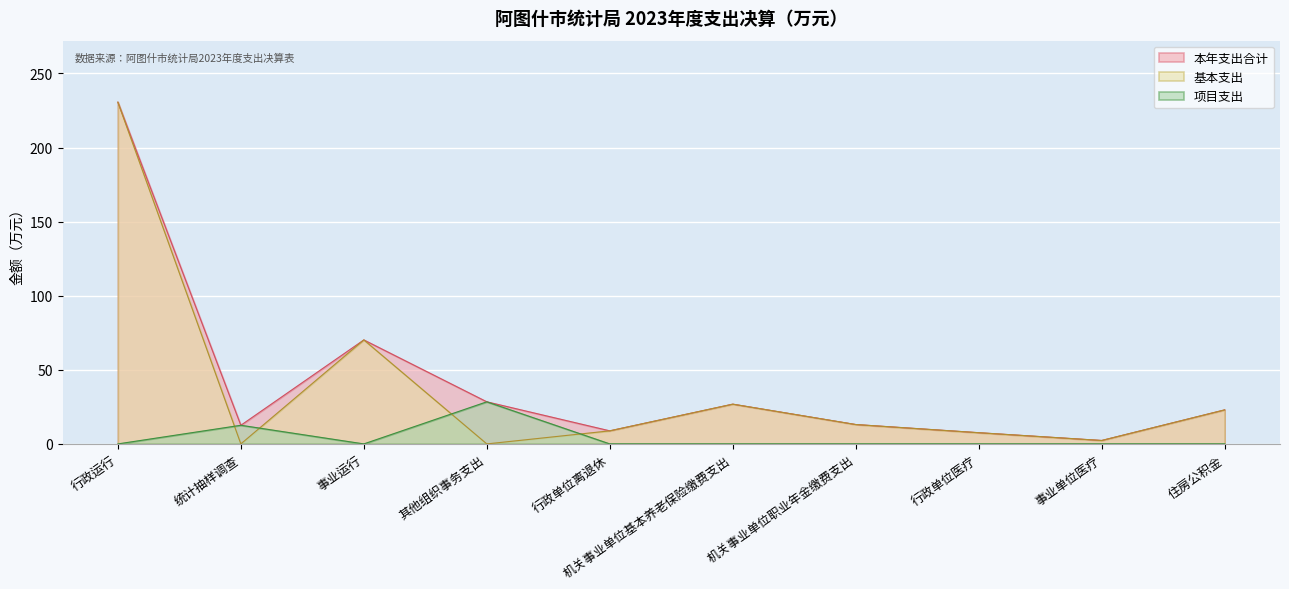

Is the value of 基本支出 at 事业单位医疗 greater than the value of 项目支出 at 其他组织事务支出?

No